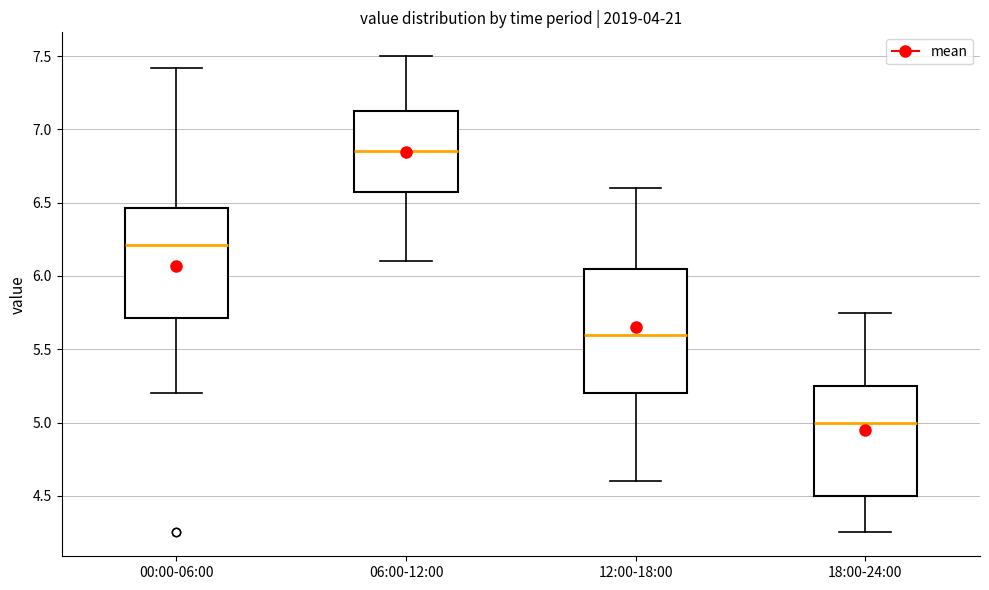

Where does the median line of the box for 12:00-18:00 sit on the y-axis? The values are not printed on the chart, so give them approximately, as read against the axis.

5.60